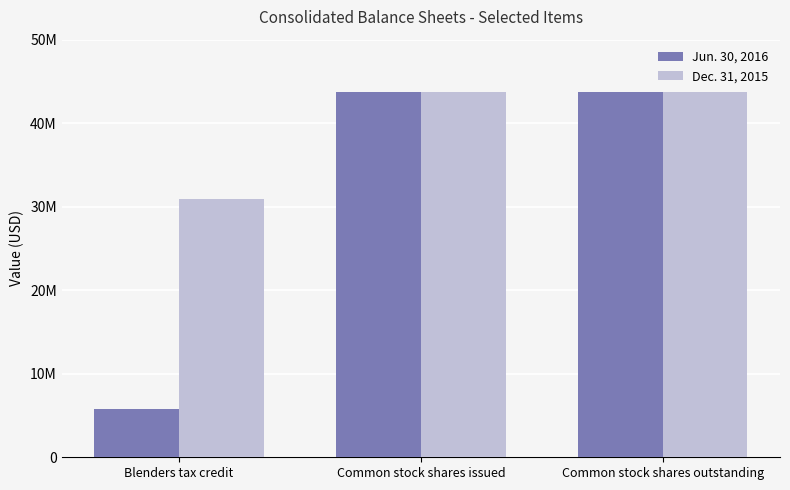

At how many categories does at least one series exceed 7892129?

3